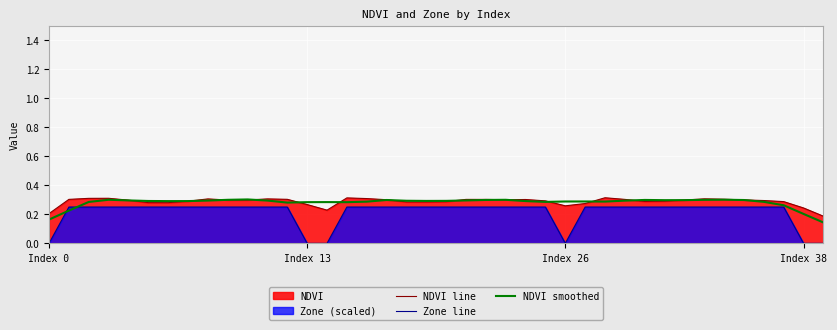

Which has a higher value, 14 or 4?

4